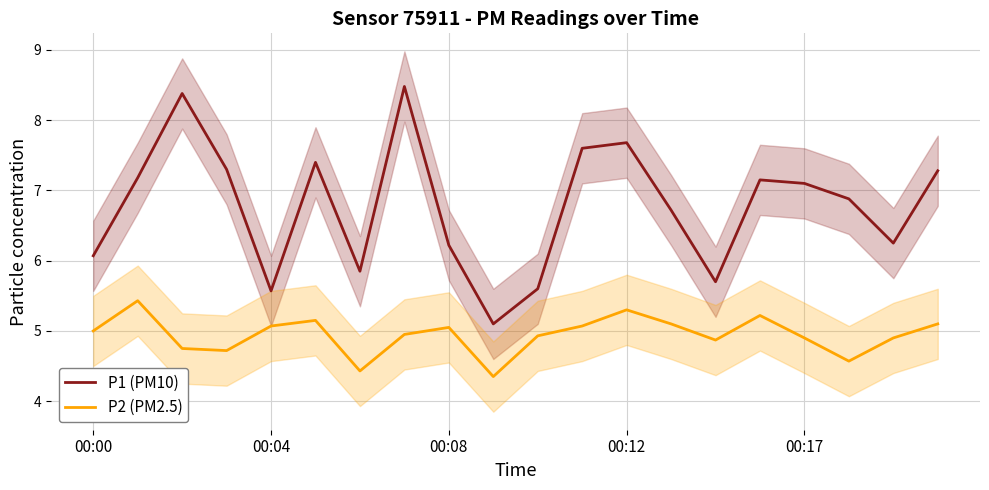

What is the approximate value of P2 (PM2.5) at 14?

4.9